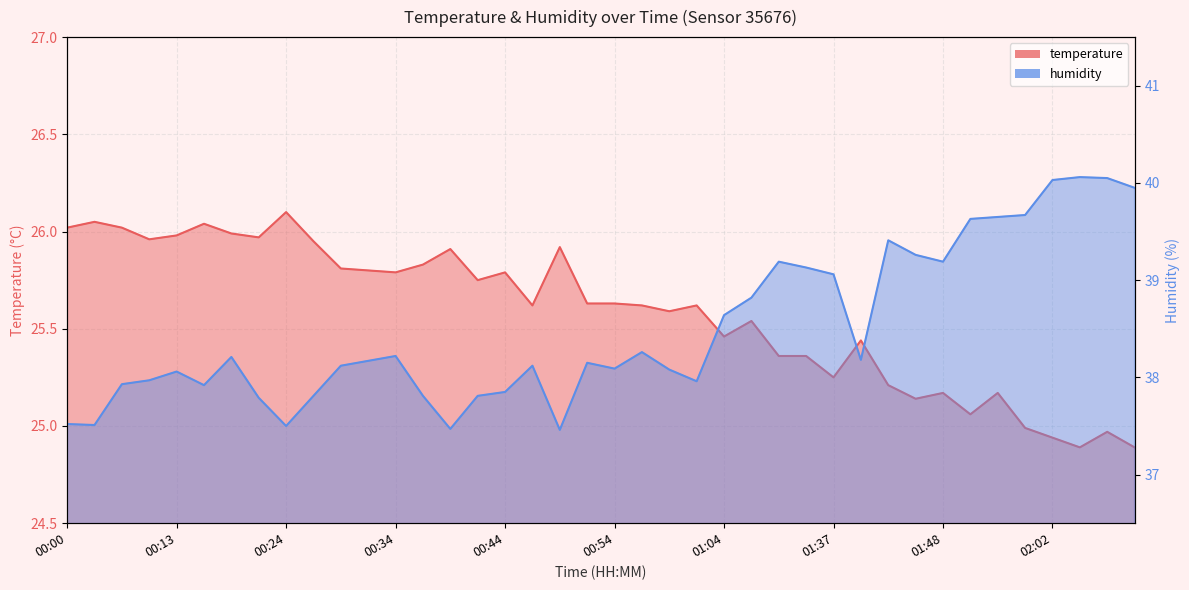

What is the approximate value of temperature at 01:56?

25.0